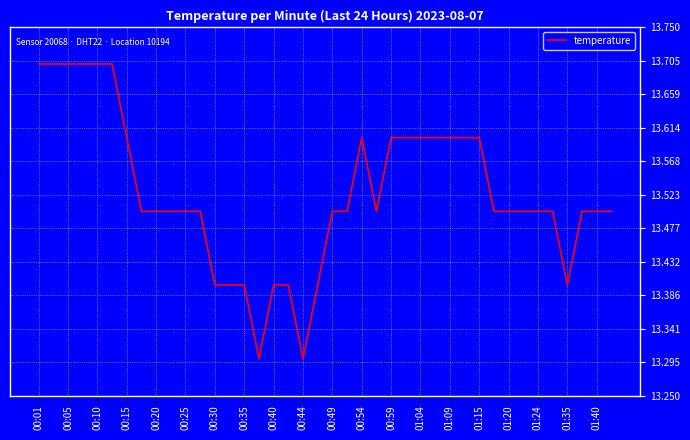

What is the difference between the maximum and minimum values?

0.4